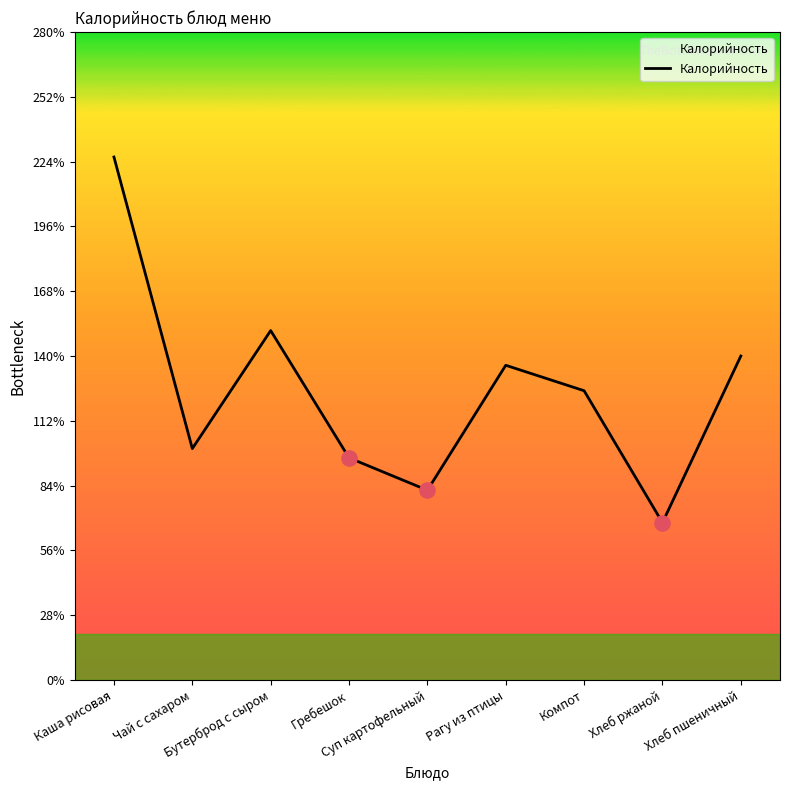

What is the change in value from Бутерброд с сыром to Гребешок?

-55